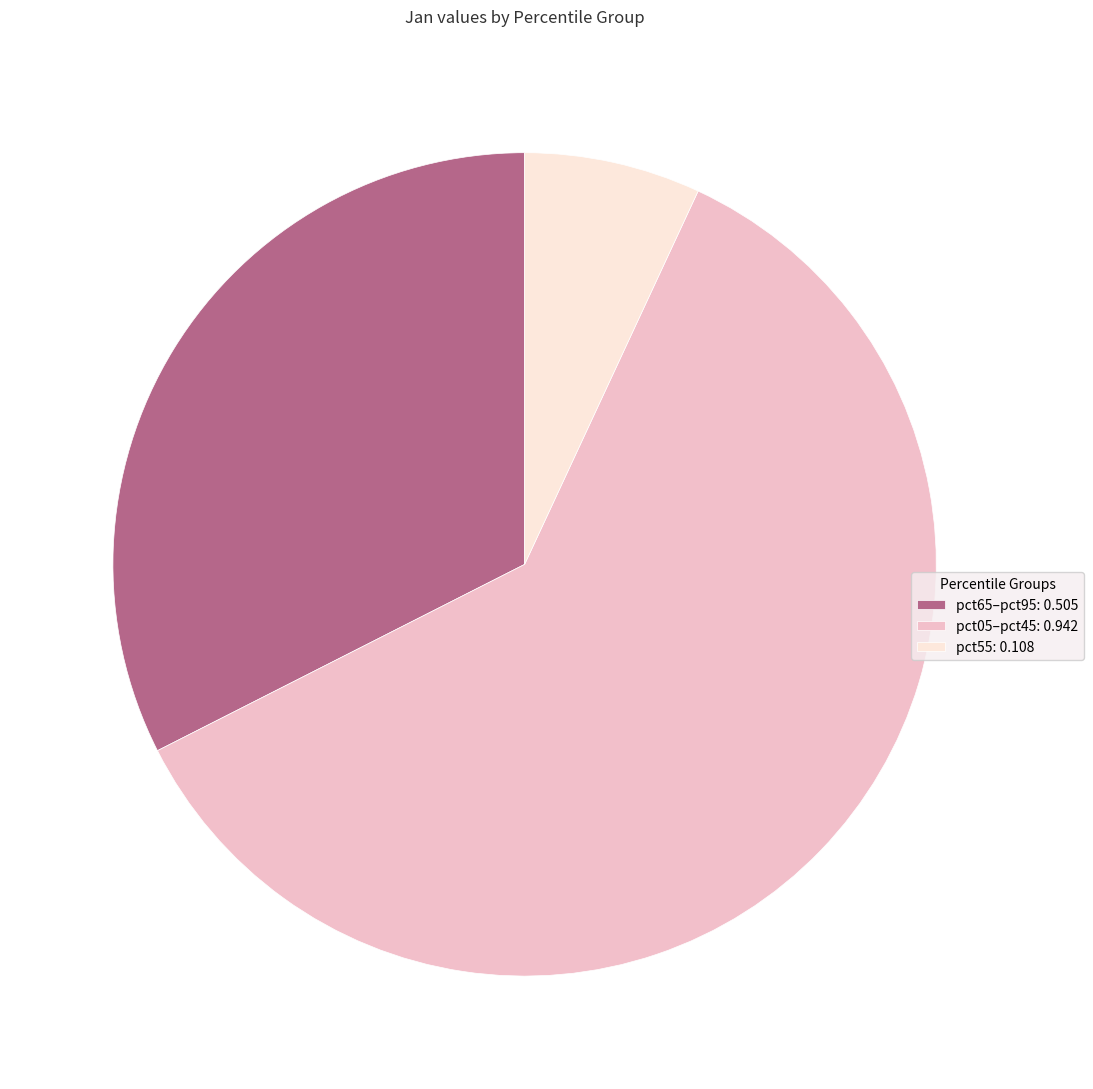

Is pct55: 0.108 the majority of the pie?

No